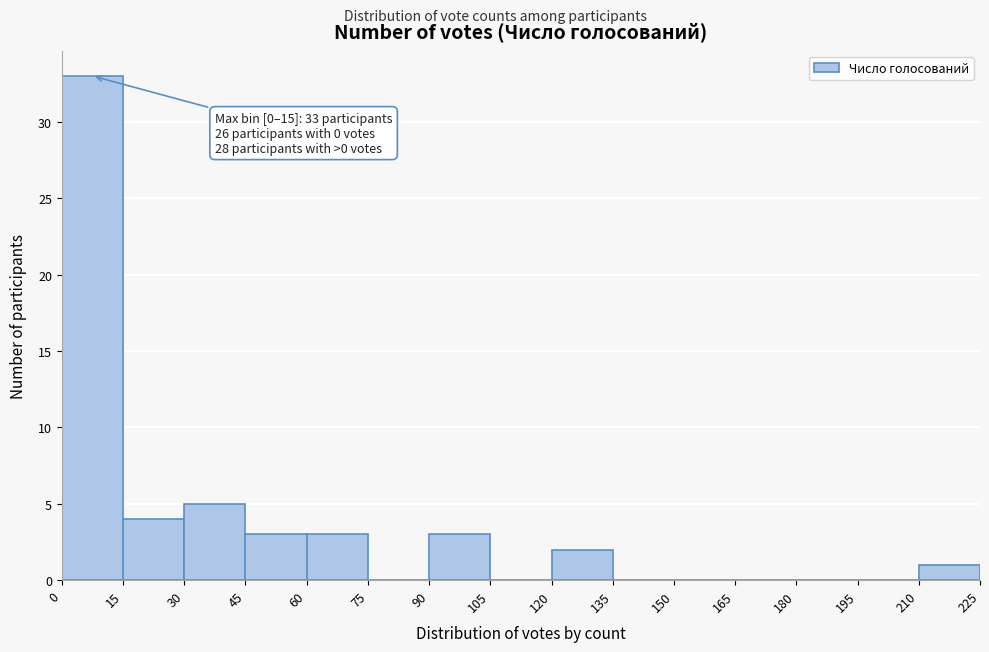

Which range on the x-axis has the tallest bar?

0 to 15